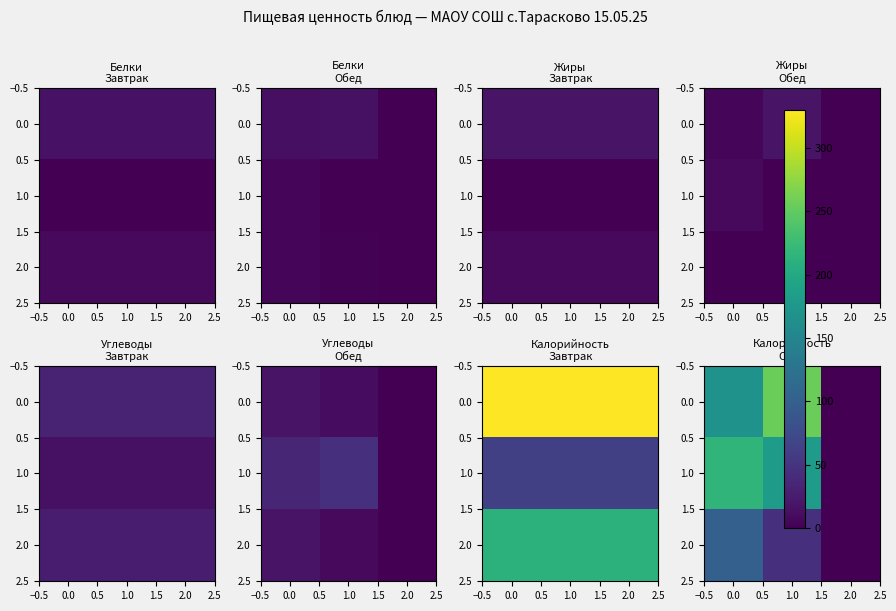

What is the highest value of the 1.0 series?

216